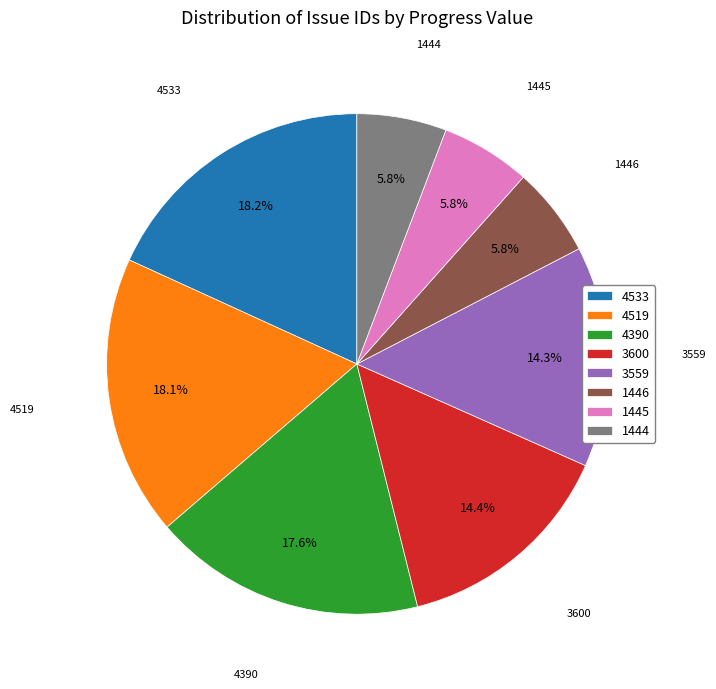

What is the ratio of the value at 3559 to the value at 3600?

1.0